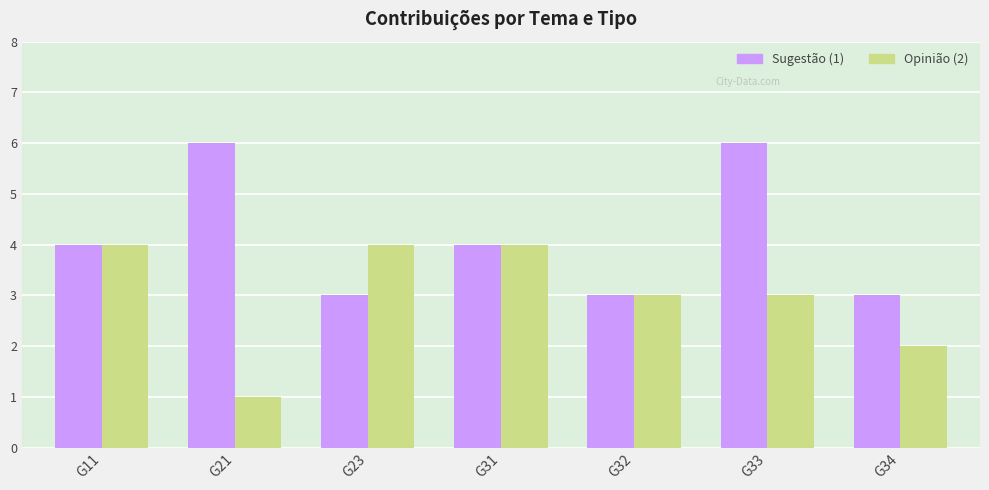

Reading left to right, list all the values displayed in this chart.

Sugestão (1): G11=4	G21=6	G23=3	G31=4	G32=3	G33=6	G34=3
Opinião (2): G11=4	G21=1	G23=4	G31=4	G32=3	G33=3	G34=2